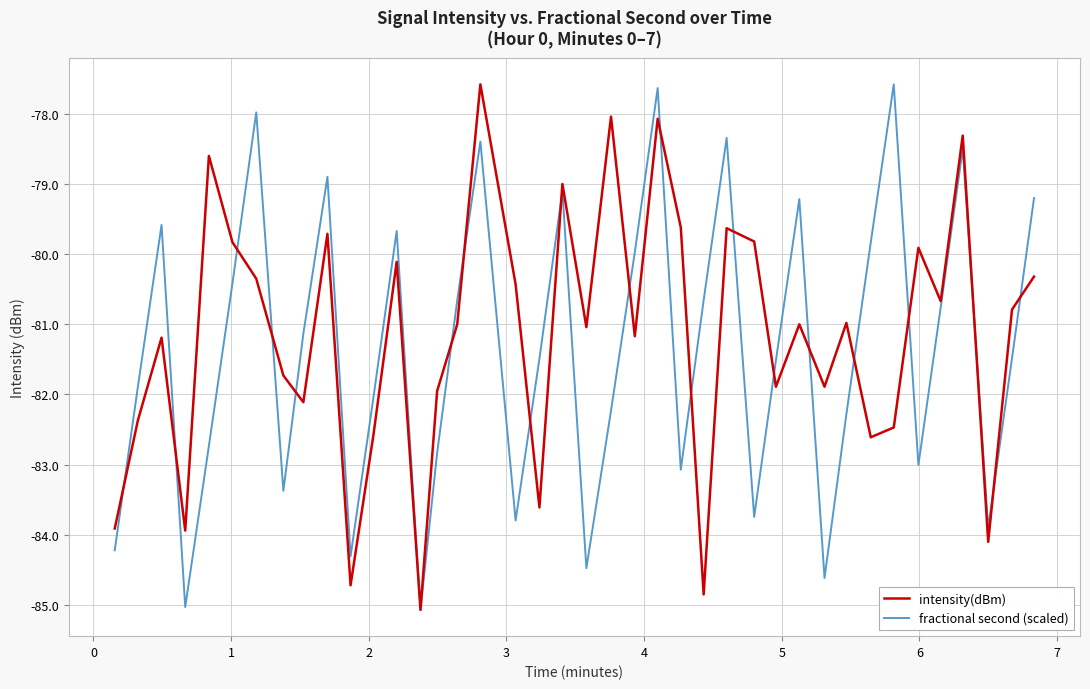

How many lines are shown in the chart?

2